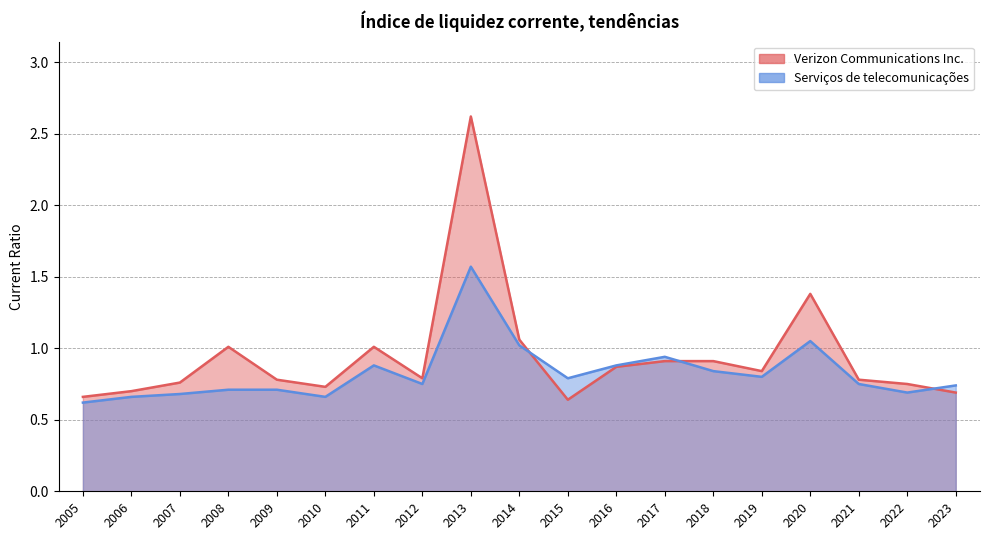

Which series has the largest total across all categories?

Verizon Communications Inc.